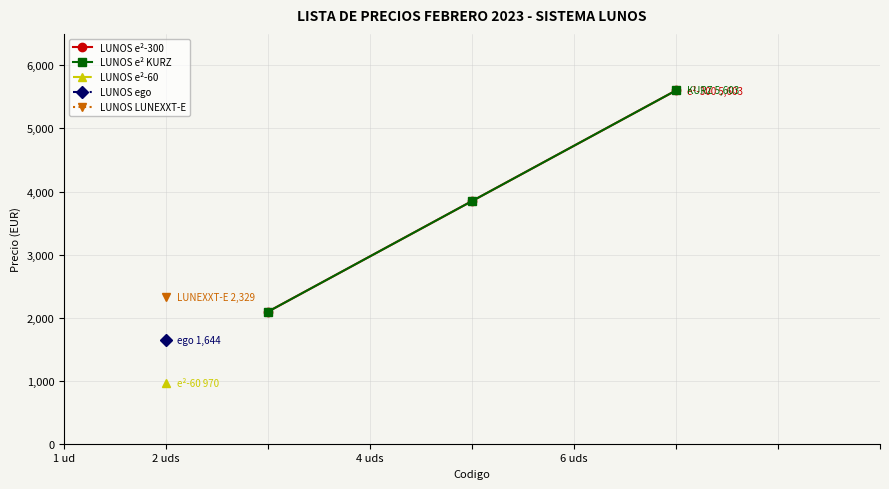

What is the label of the 3rd point from the left?

4 uds